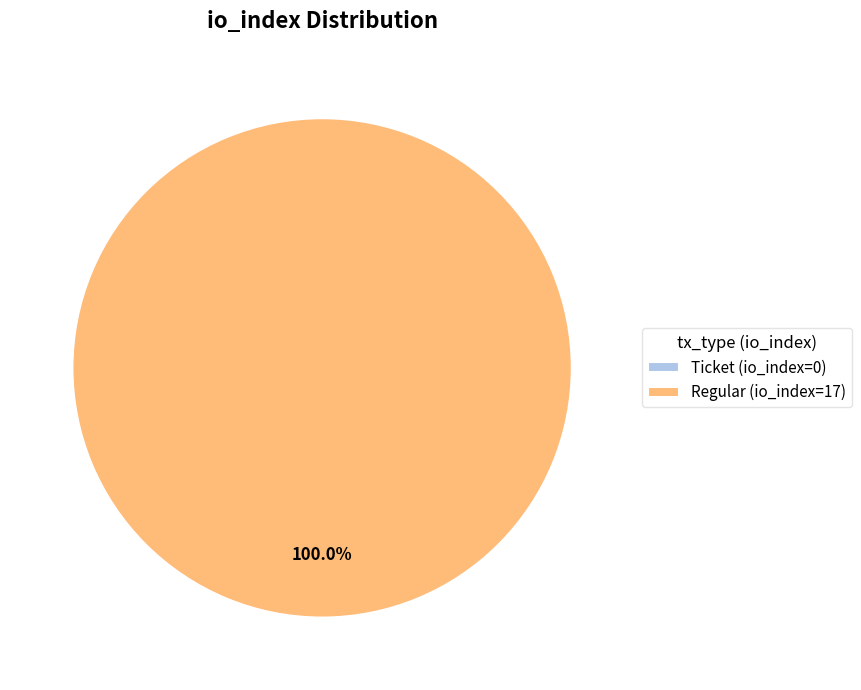

Which slice is the smallest?

Ticket (io_index=0)